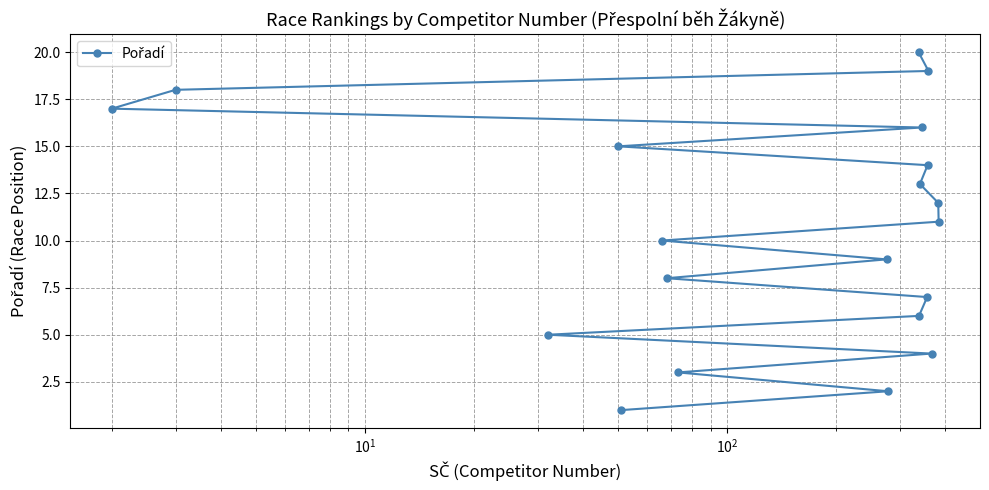

What is the greatest value displayed?

20